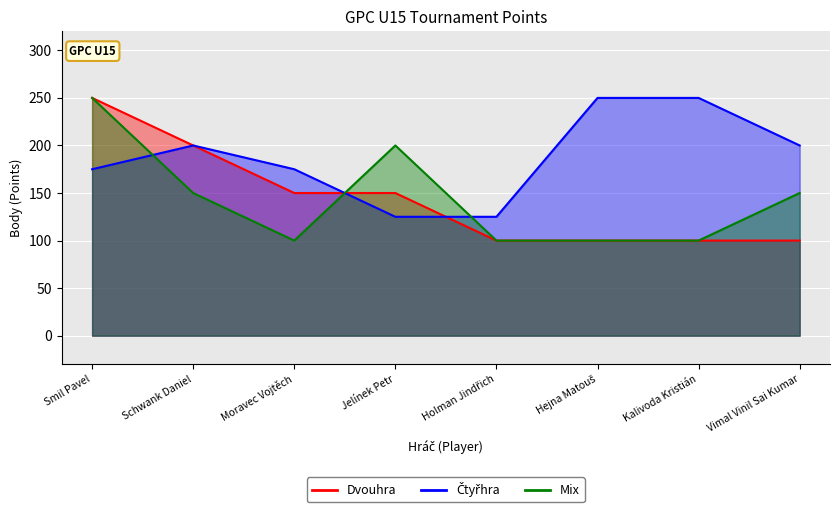

Where does the Čtyřhra series first go above 200?

Hejna Matouš